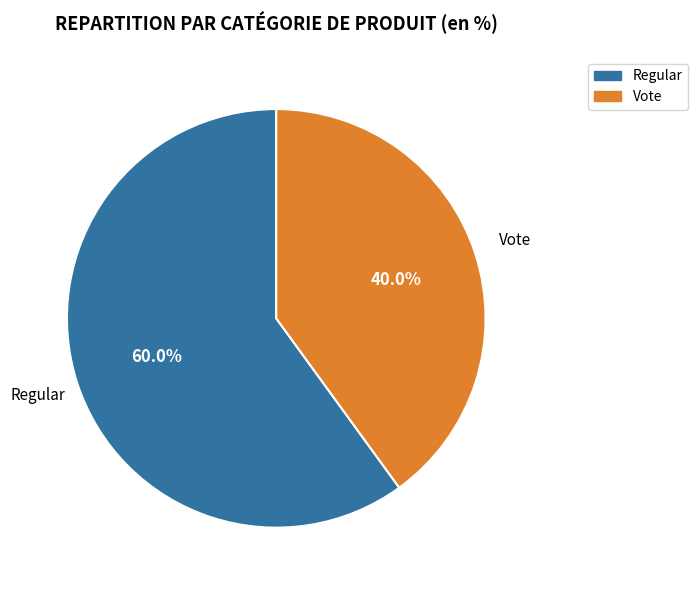

Which category has the smallest portion of the pie?

Vote